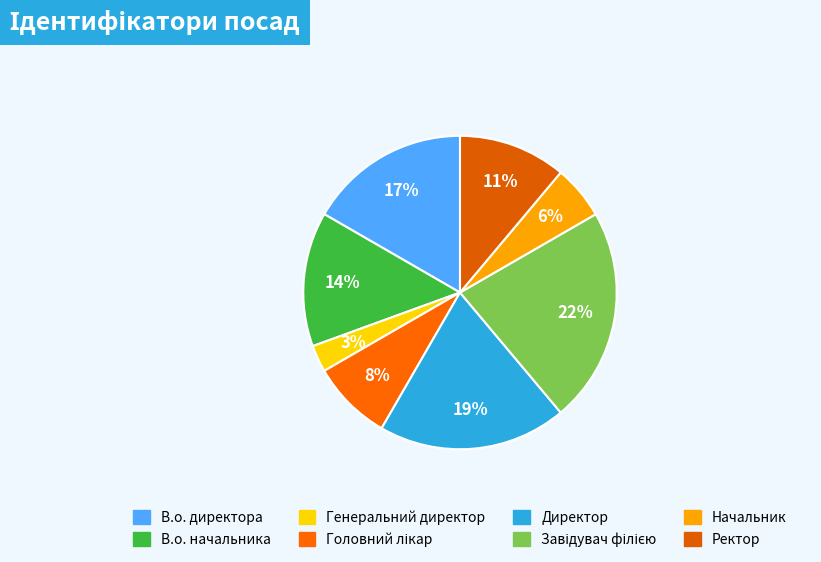

Which slice is the smallest?

Генеральний директор